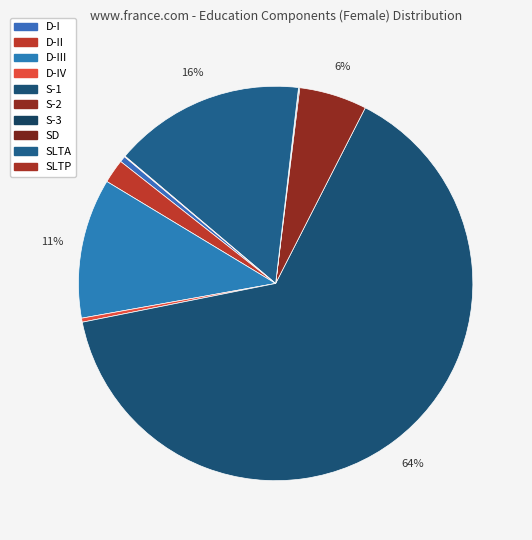

How many segments does this pie chart have?

10